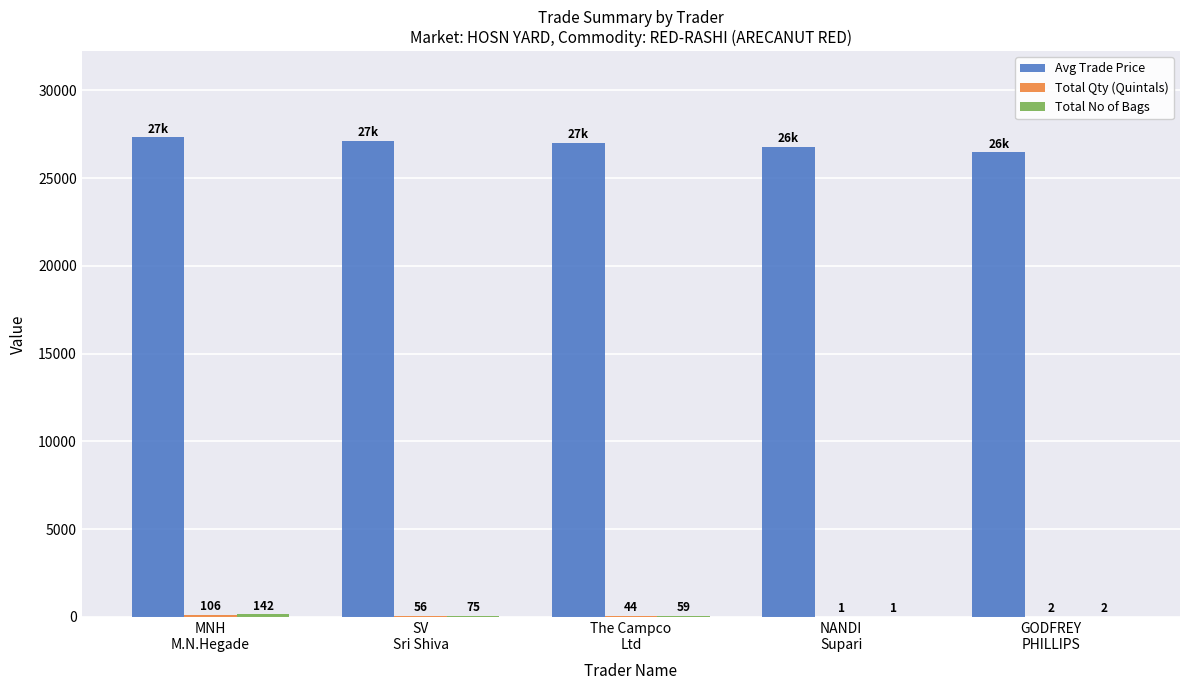

Which series has the largest total across all categories?

Avg Trade Price